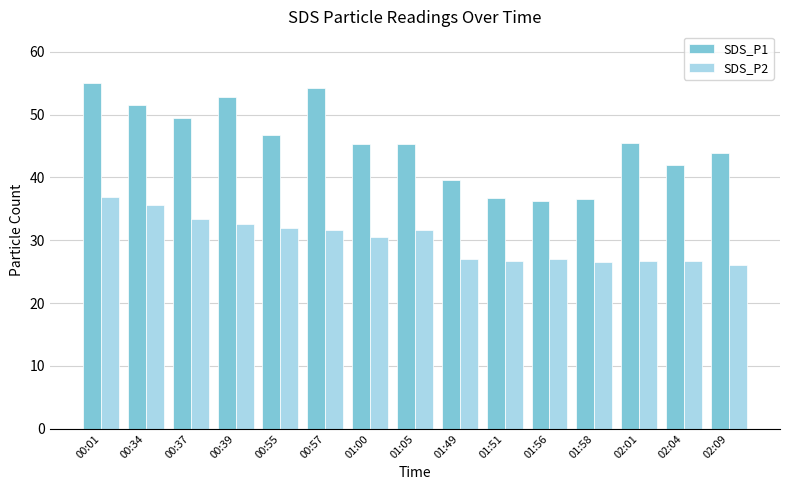

What is the label of the 9th bar from the right?

01:00